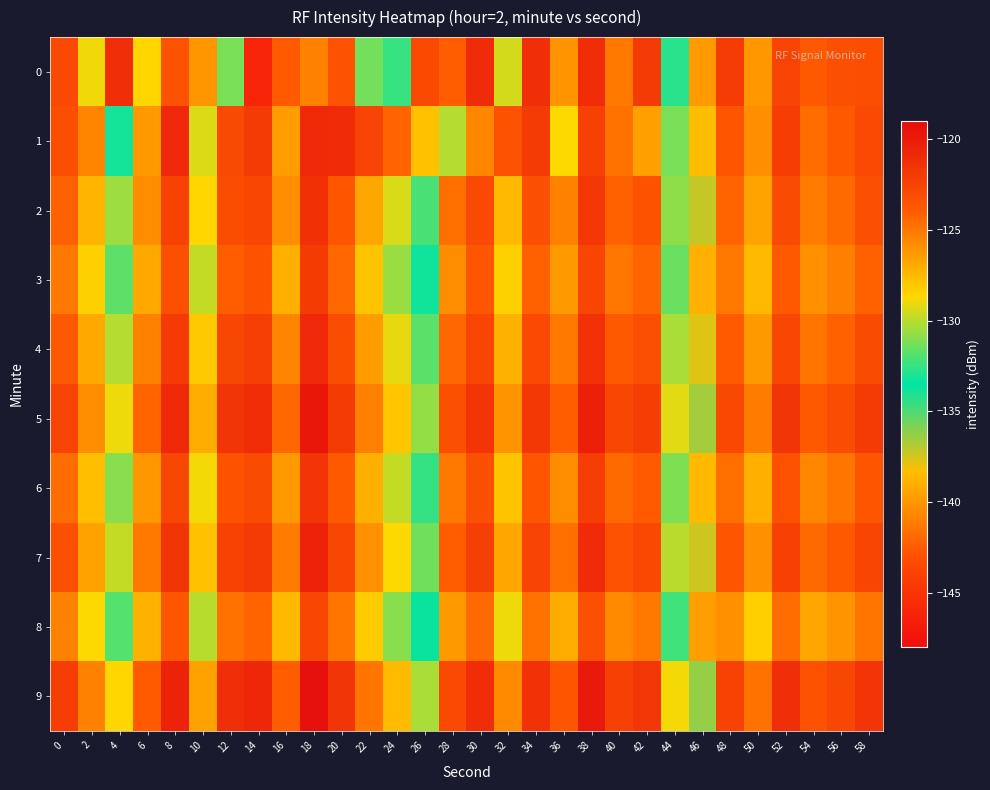

Rank the series by their maximum value, from lowest to highest.

8, 3, 6, 2, 0, 4, 1, 7, 5, 9